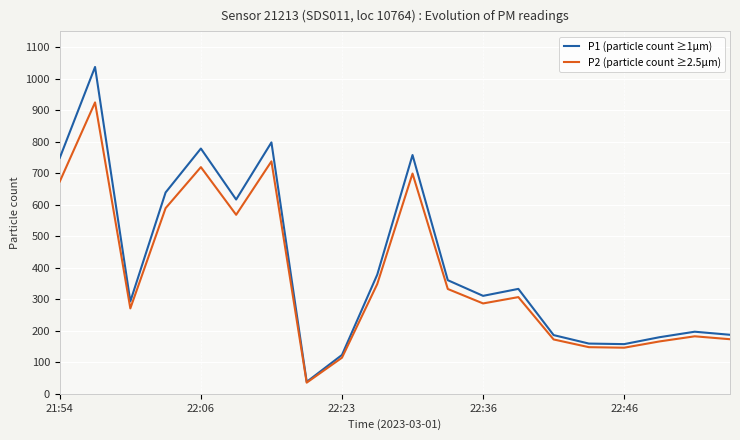

What is the label of the 18th point from the left?

17